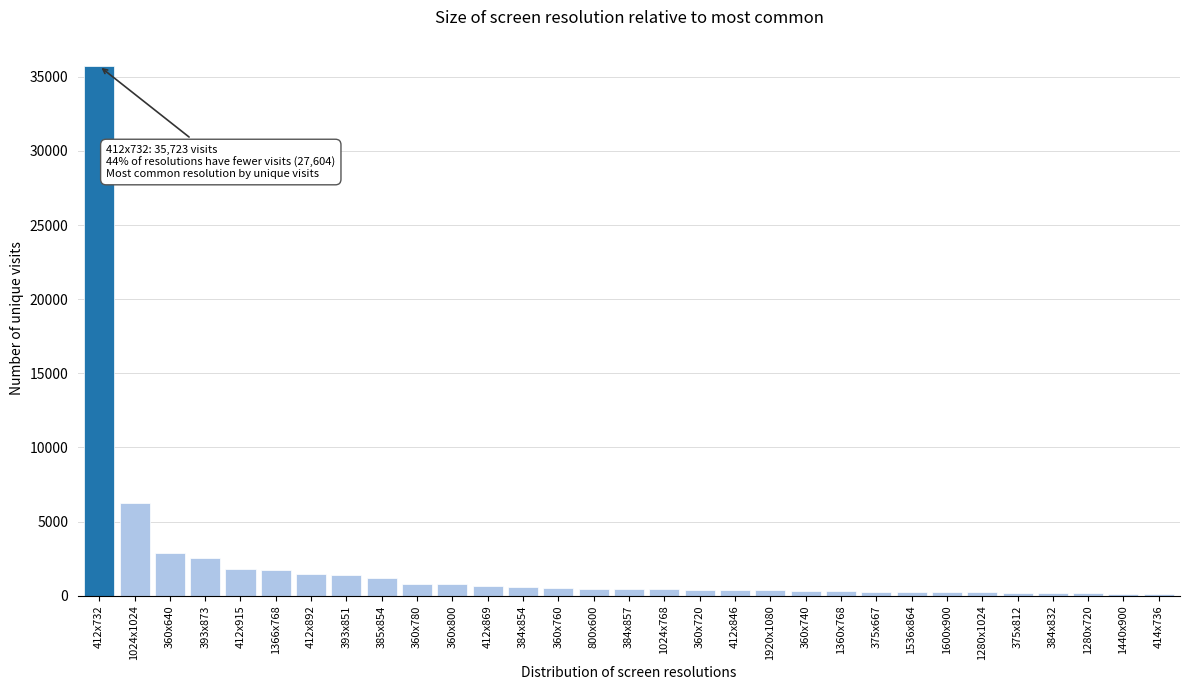

True or false: the data shows 297 at 1360x768.

True